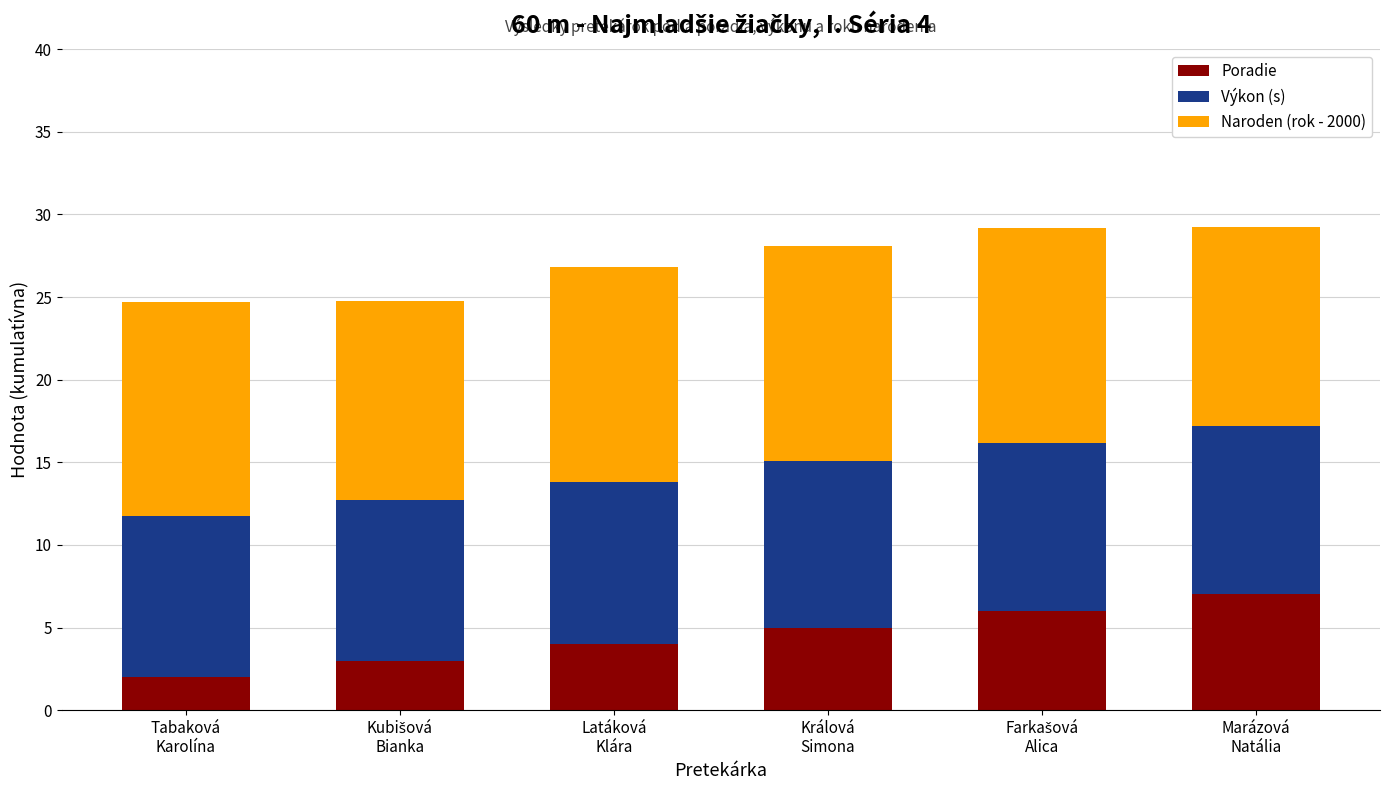

What is the difference between the maximum and minimum values in the Poradie series?

5.0